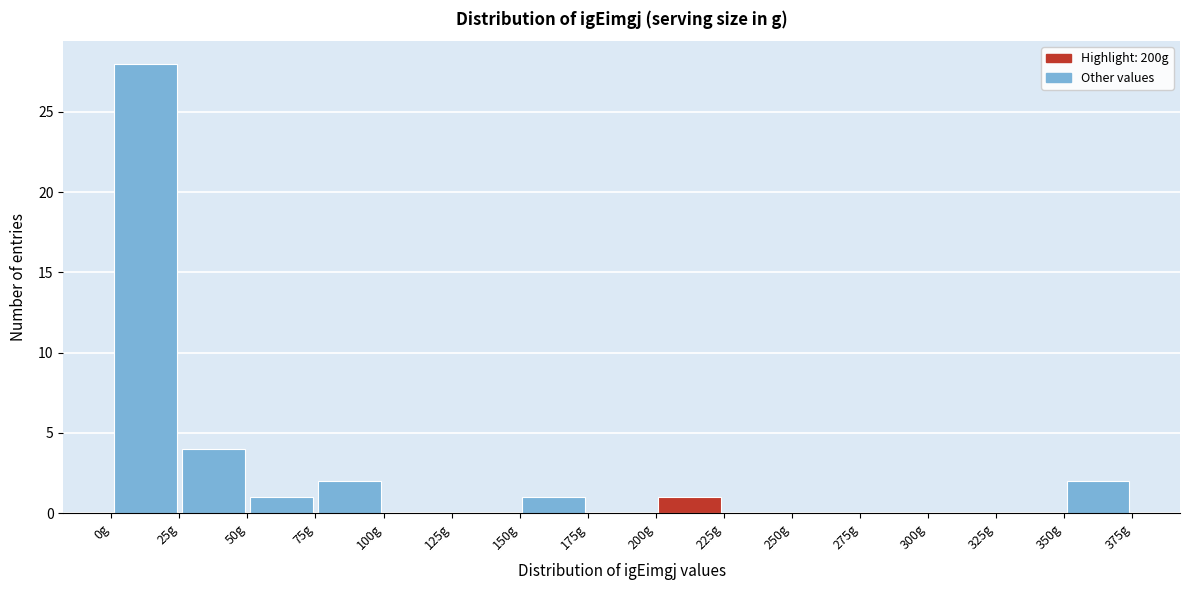

Over which range of the x-axis is the bar tallest?

0 to 25